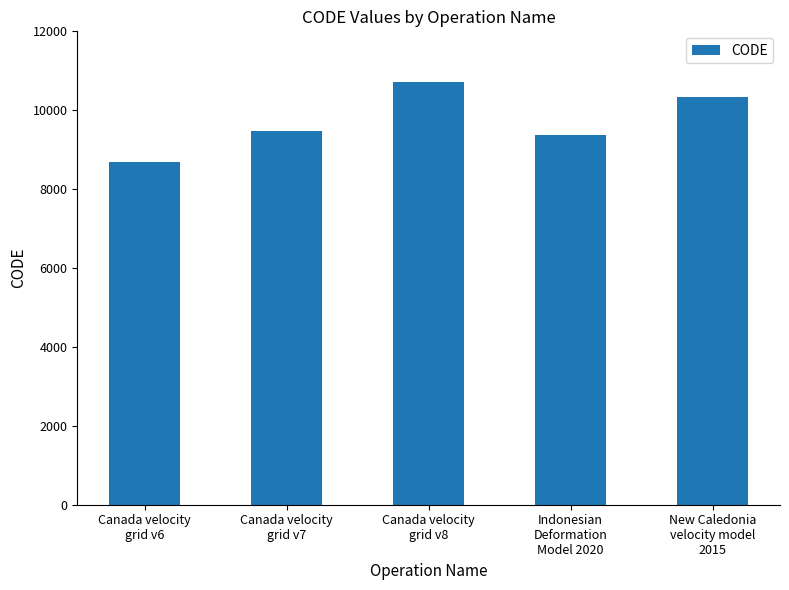

At which category does the chart reach its peak across all series?

Canada velocity
grid v8